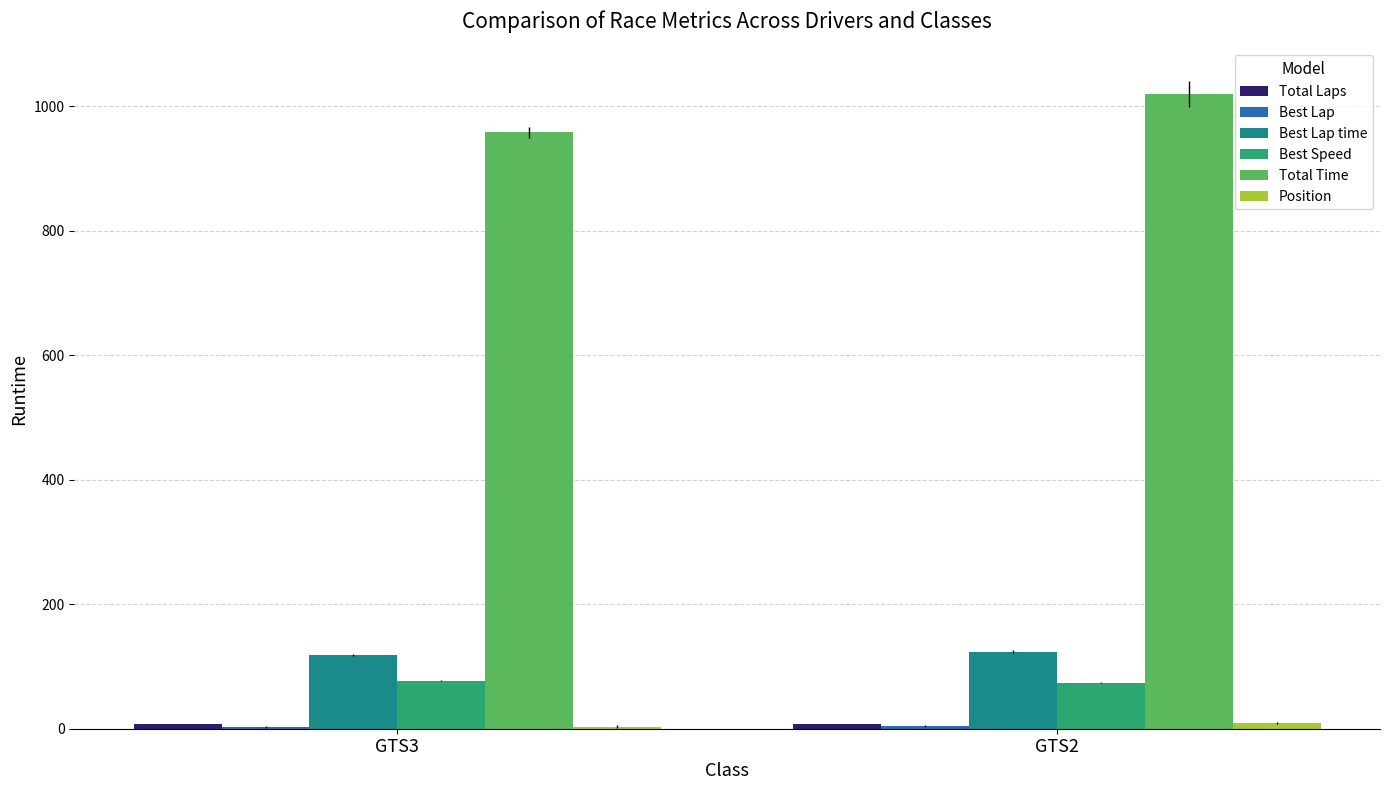

How many data points does each series have?

2